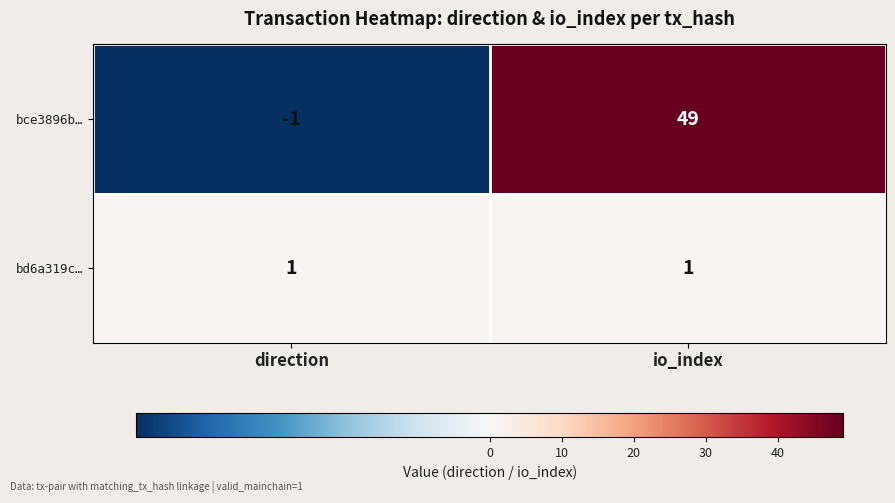

Which series has the largest range (max minus min)?

bce3896b…